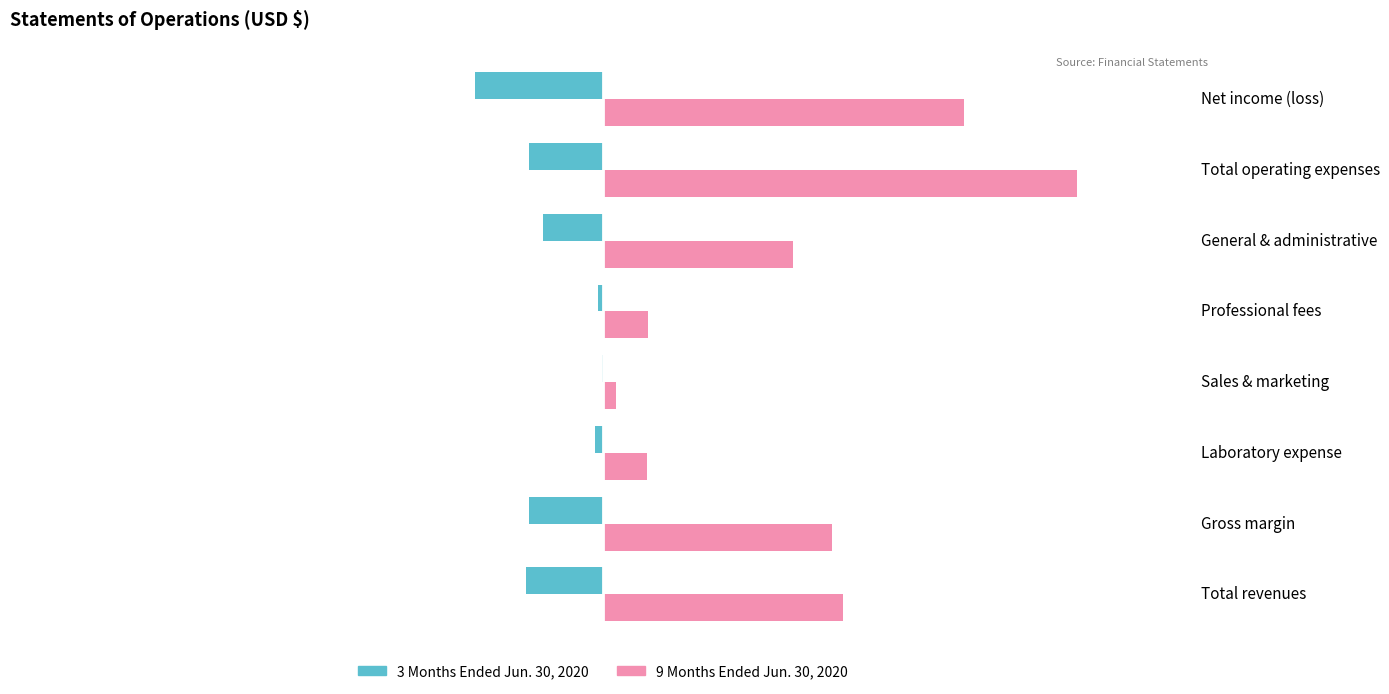

What are all the series names shown in the legend?

3 Months Ended Jun. 30, 2020, 9 Months Ended Jun. 30, 2020